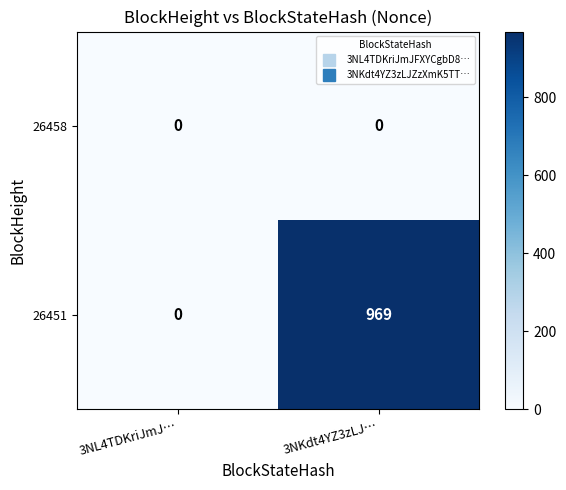

At 3NKdt4YZ3zLJ…, list the series in order from smallest to largest.

26458, 26451